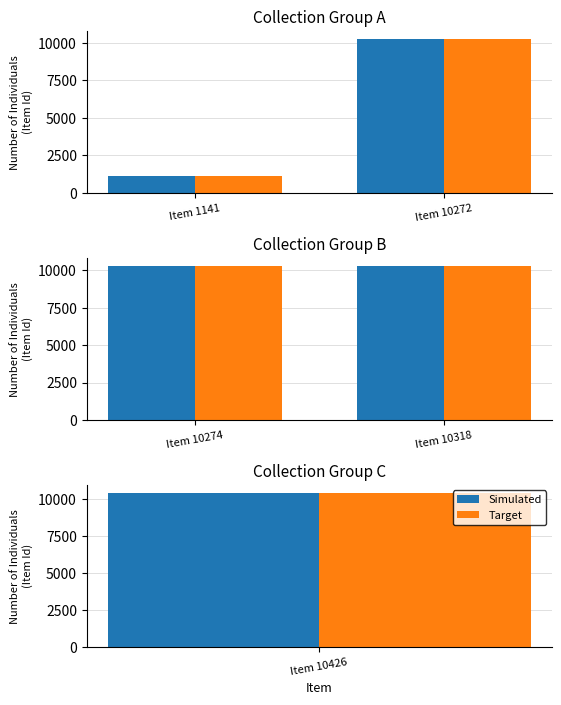

How many distinct data groups are displayed?

2